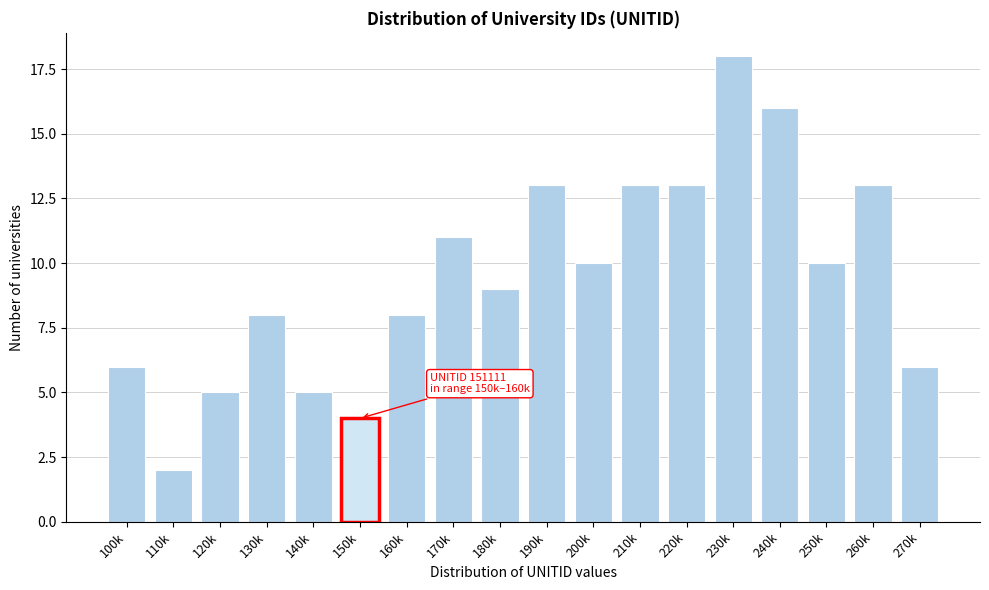

Reading right to left, list all the values displayed in this chart.

6	13	10	16	18	13	13	10	13	9	11	8	4	5	8	5	2	6